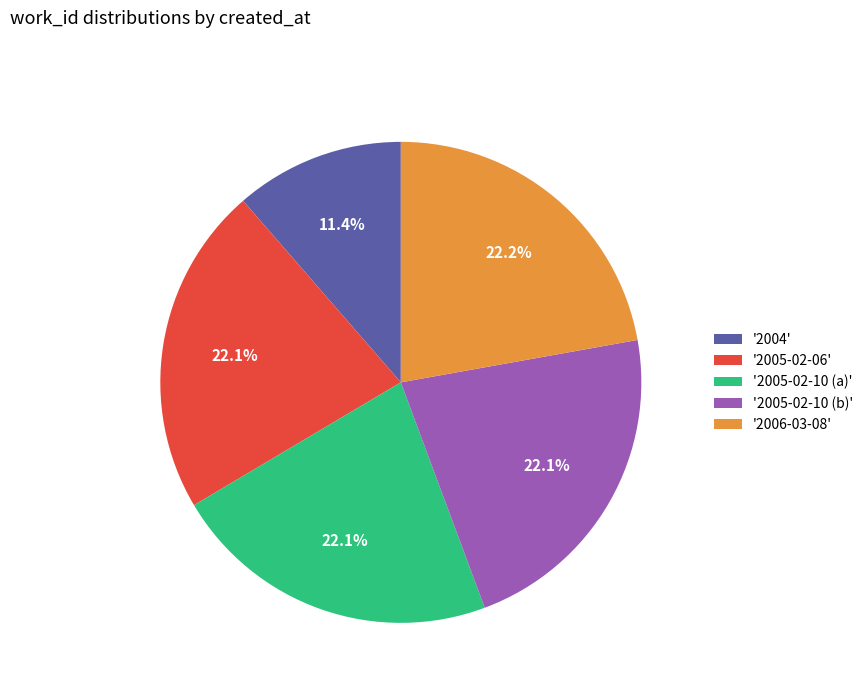

Which slice is the smallest?

'2004'